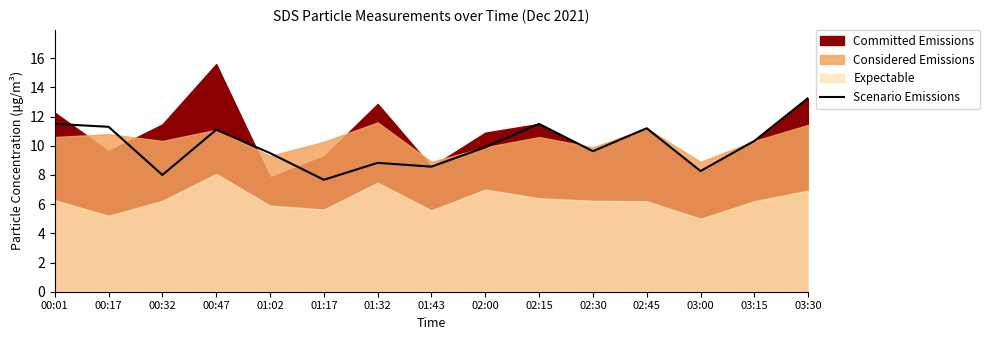

List the labels in order of value, smallest first.

01:17, 00:32, 03:00, 01:43, 01:32, 01:02, 02:30, 02:00, 03:15, 00:47, 02:45, 00:17, 00:01, 02:15, 03:30